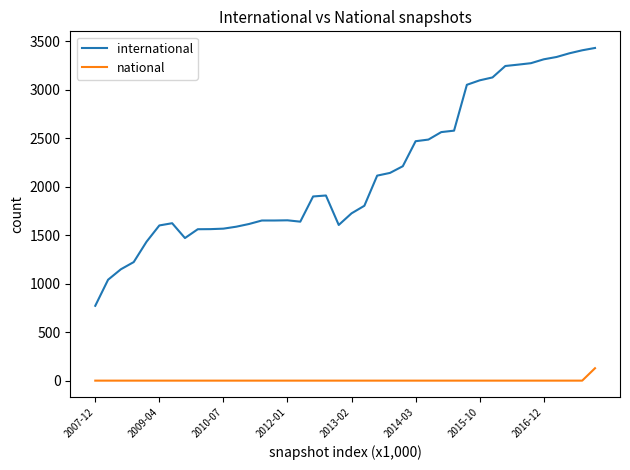

Which series has the widest spread of values?

international